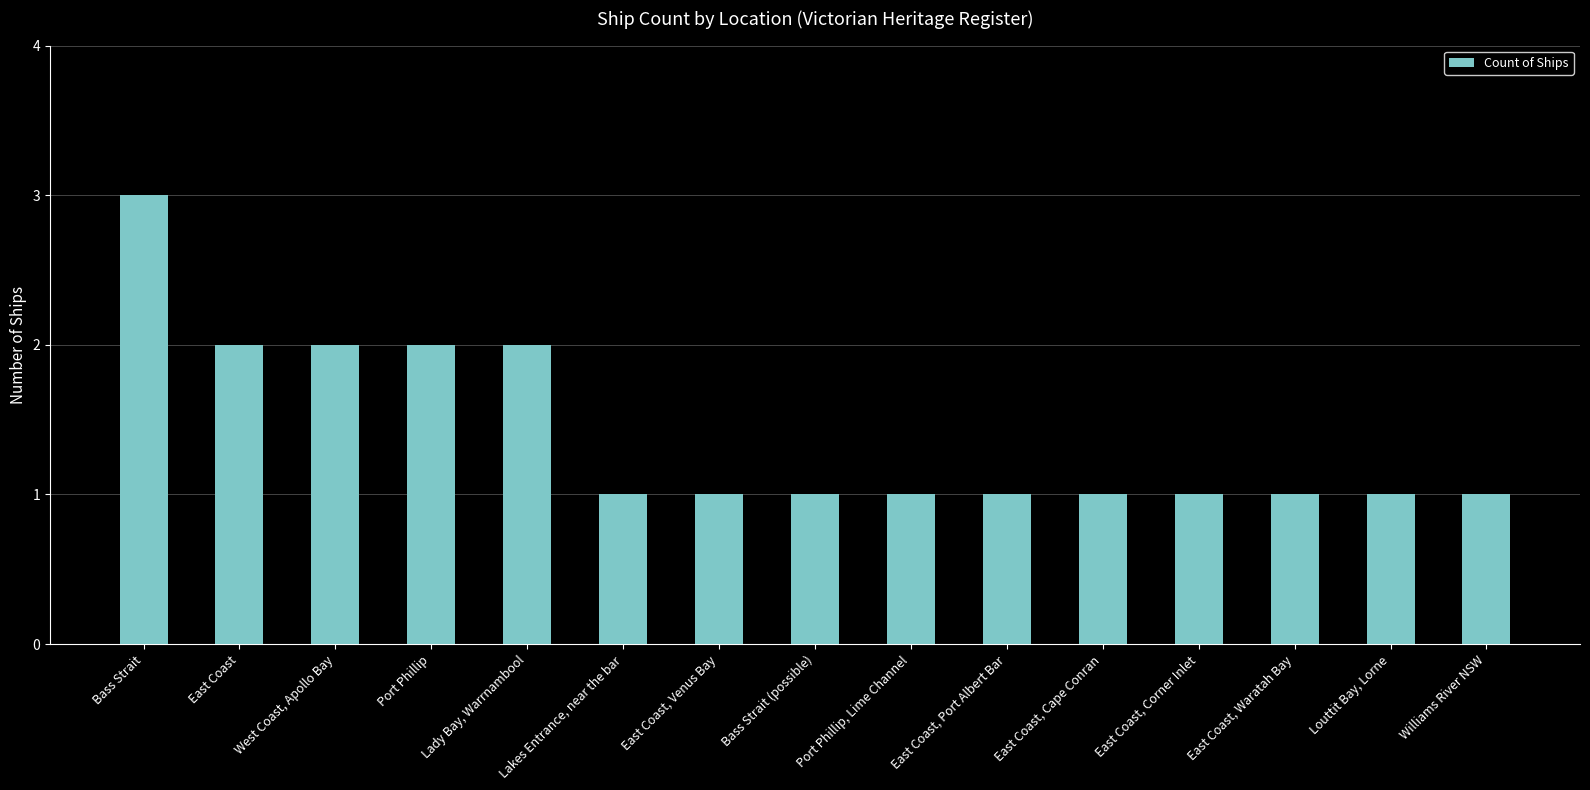

What position from the left is East Coast, Corner Inlet?

12